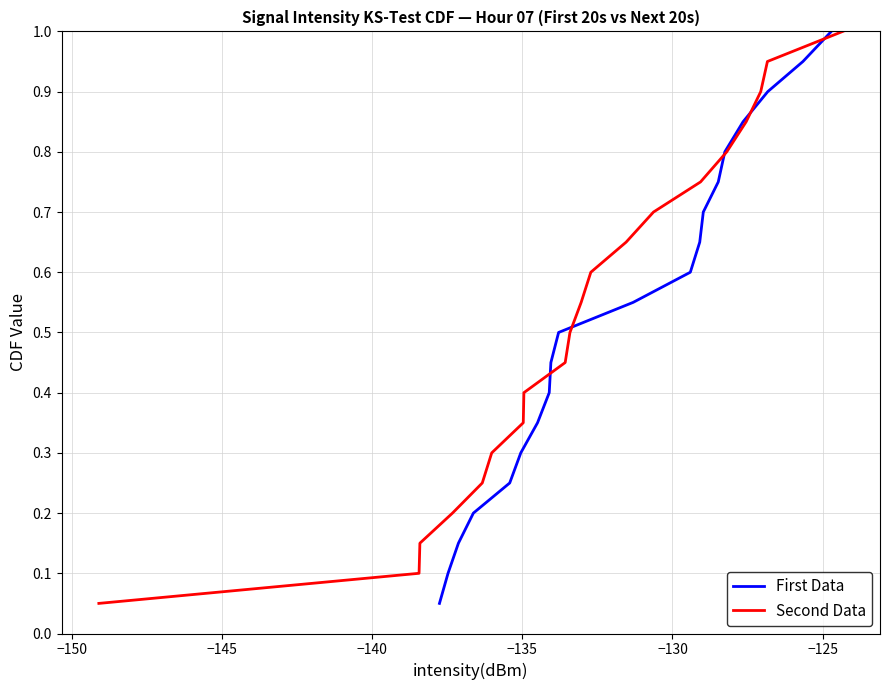

Reading left to right, extract all data points from this chart.

First Data: 0.1	0.1	0.1	0.2	0.2	0.3	0.3	0.4	0.5	0.5	0.6	0.6	0.7	0.7	0.8	0.8	0.8	0.9	0.9	1.0
Second Data: 0.1	0.1	0.1	0.2	0.2	0.3	0.3	0.4	0.5	0.5	0.6	0.6	0.7	0.7	0.8	0.8	0.8	0.9	0.9	1.0